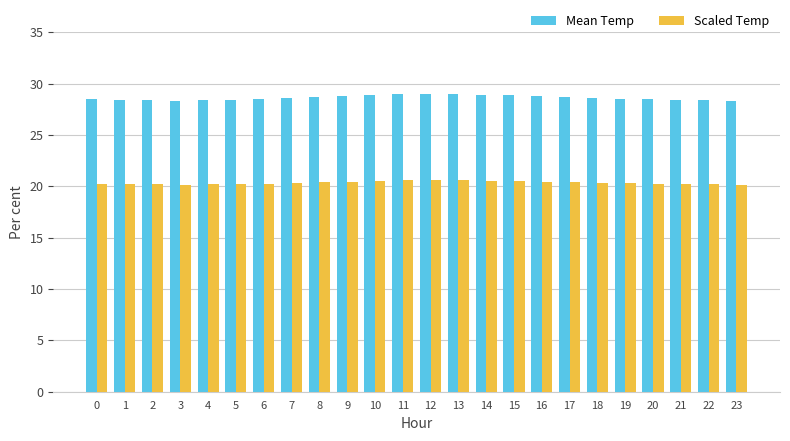

Which series has the largest range (max minus min)?

Mean Temp